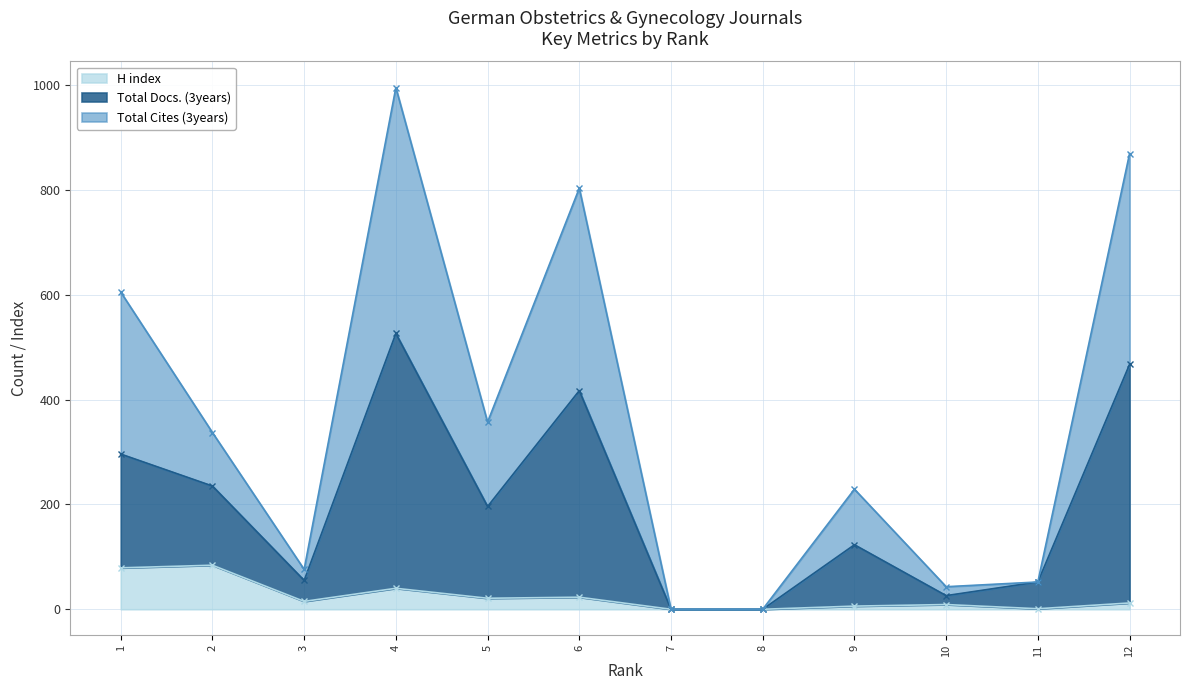

Between 8 and 10, which series saw the biggest shift?

Total Cites (3years)